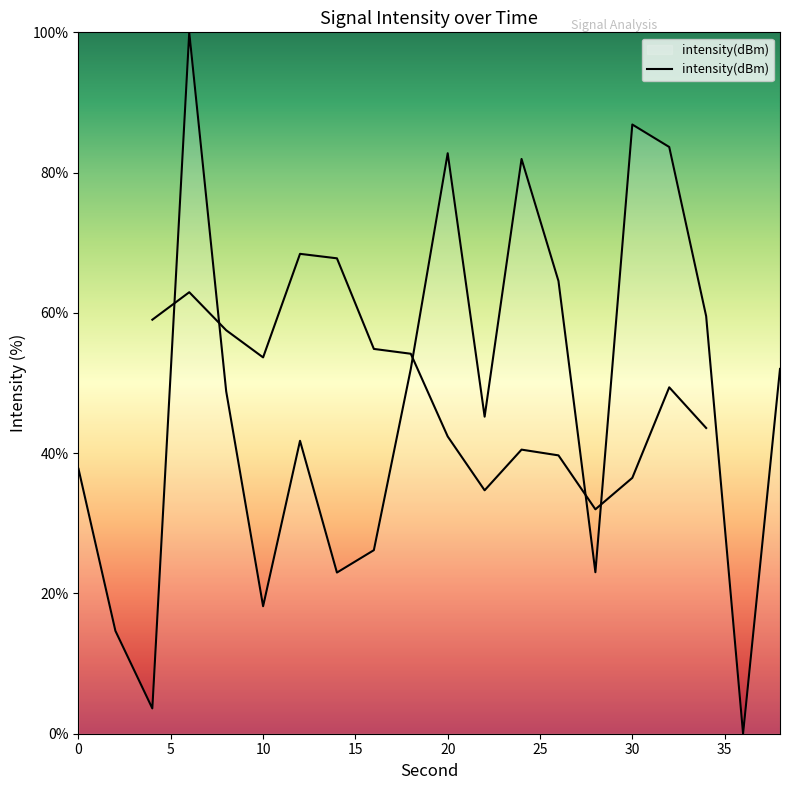

Which label corresponds to the largest value in the chart?

6